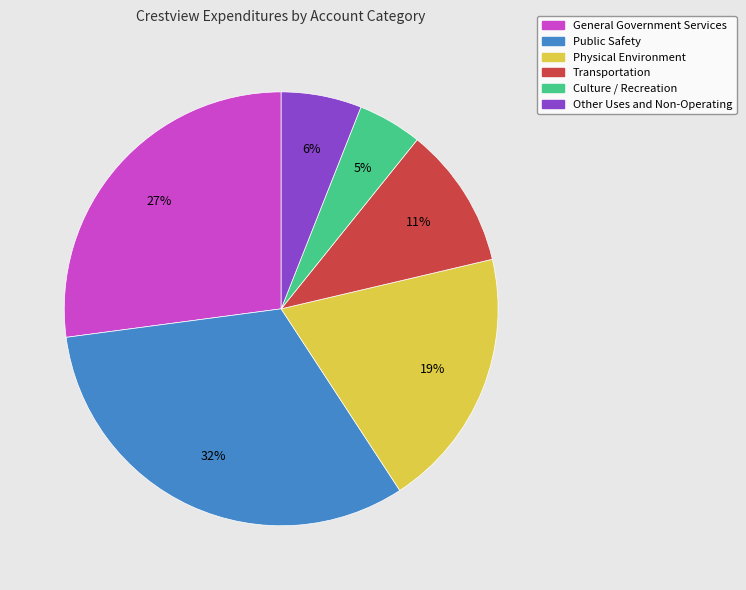

The Physical Environment slice represents 19% of the pie. True or false?

True